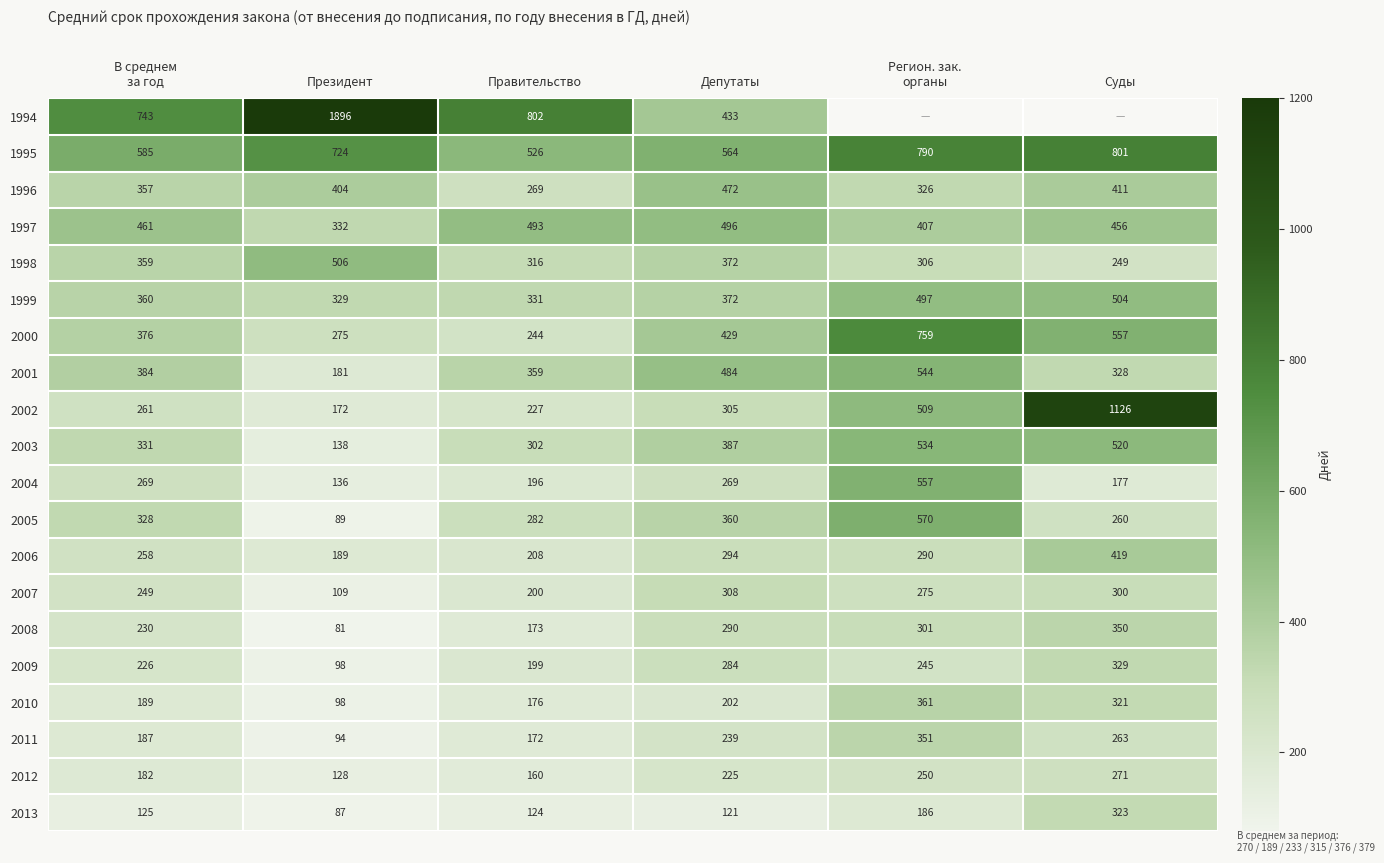

What is the spread (max minus min) of values at Президент?

1815